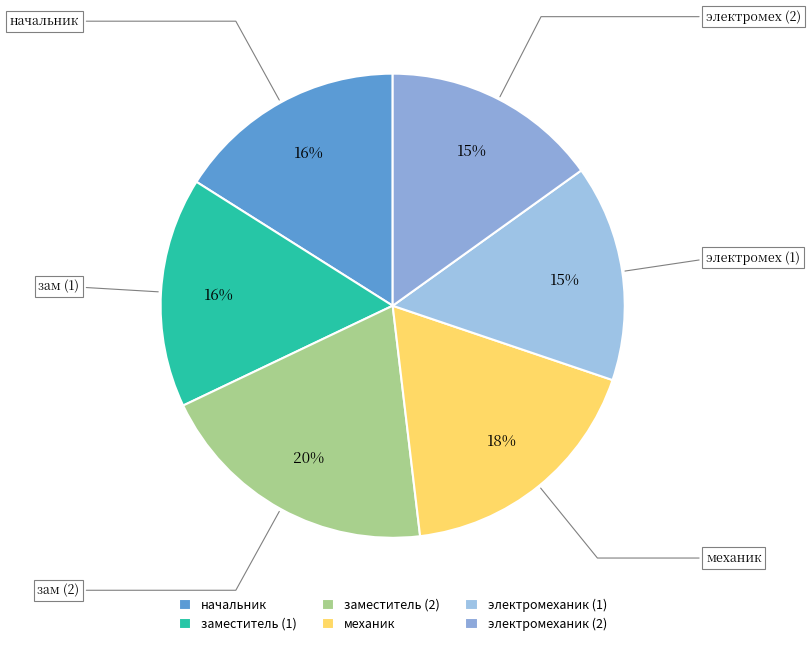

How many slices are in this pie chart?

6